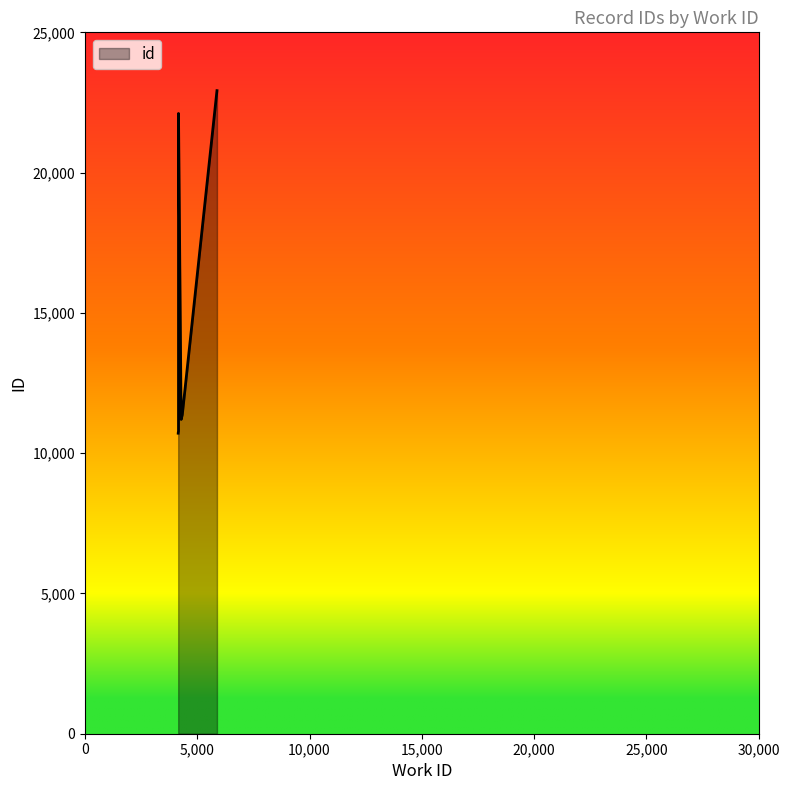

What is the value of the 2nd point from the left?

10712